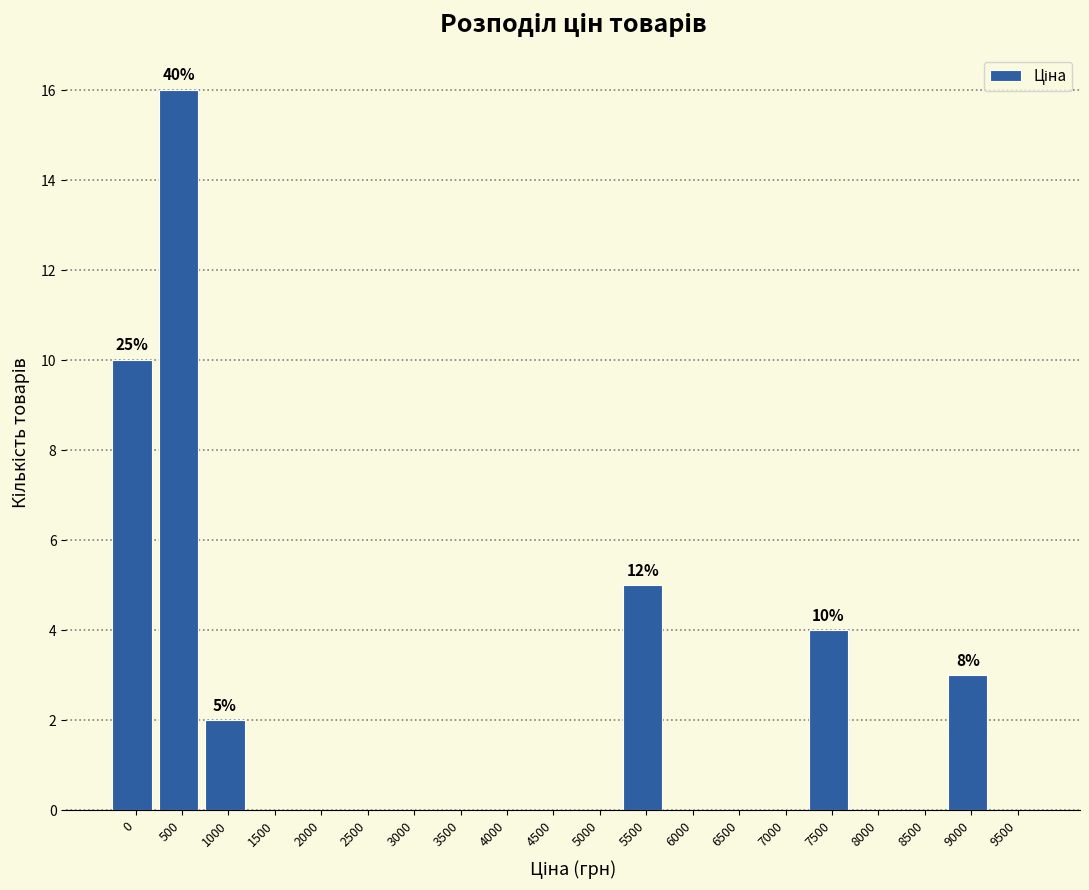

What is the sum of all values?

40